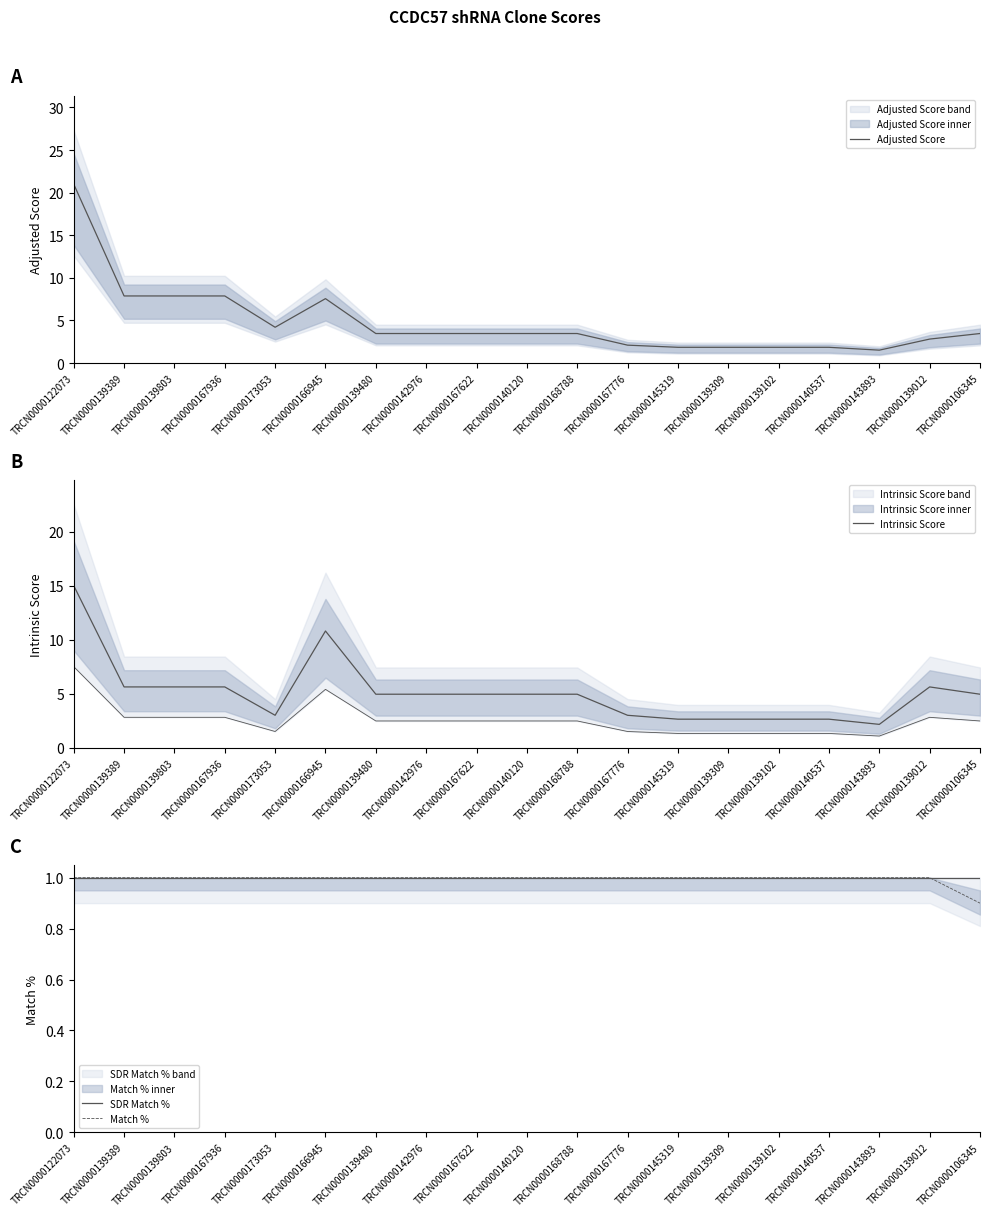

What is the value of the Adjusted Score point at the 17th from the left?

1.5